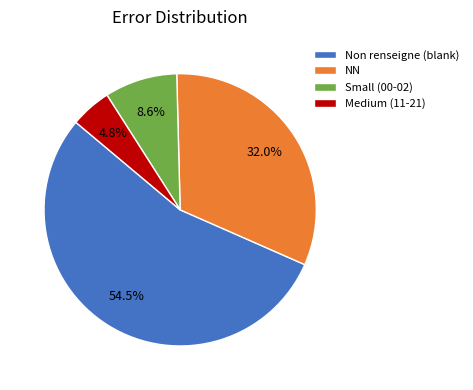

What percentage is NOT represented by NN?

68.0%